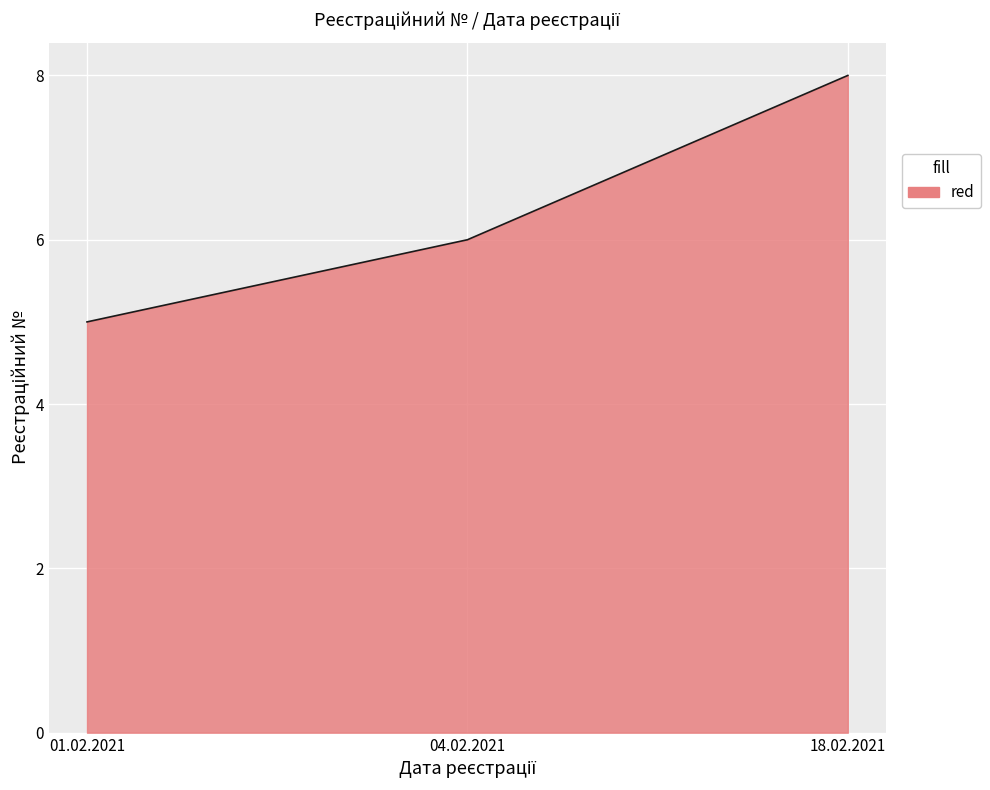

The chart shows a value of 8 at 18.02.2021. True or false?

True